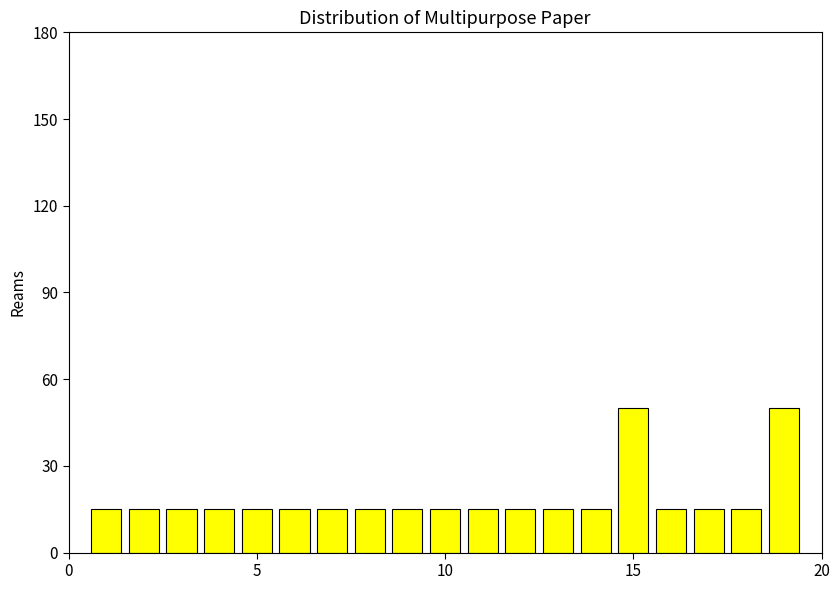

What is the average value?

19